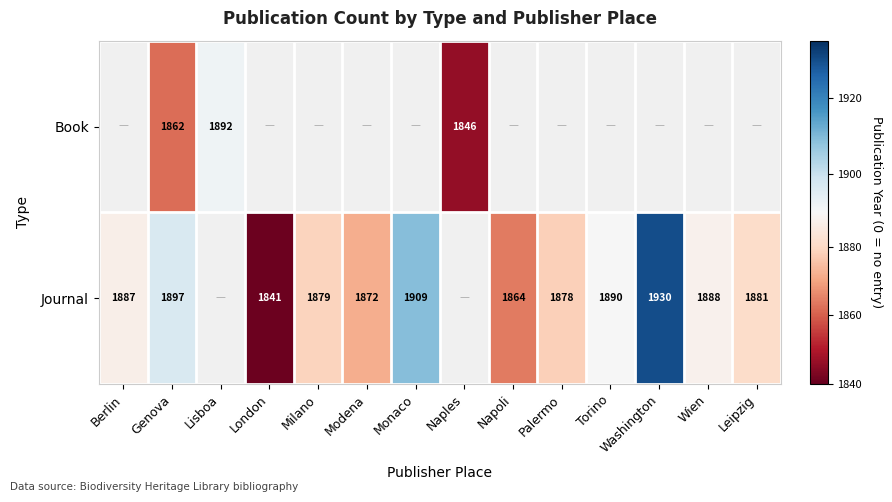

Is it true that Journal equals 744 at Napoli?

False